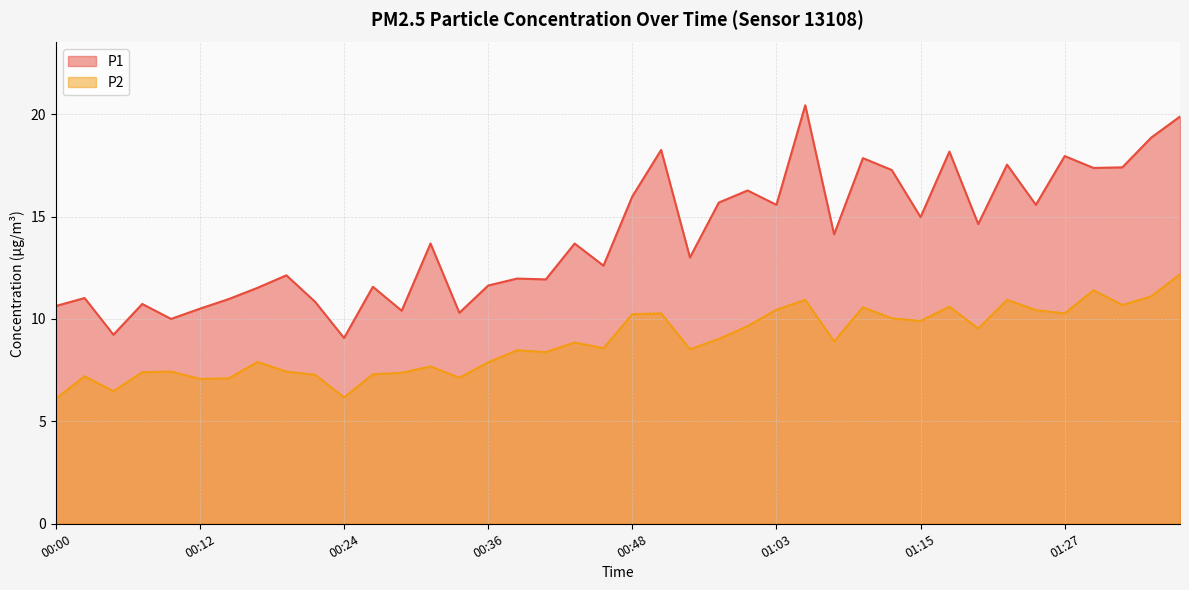

What is the total value across all series at 01:15?

24.9